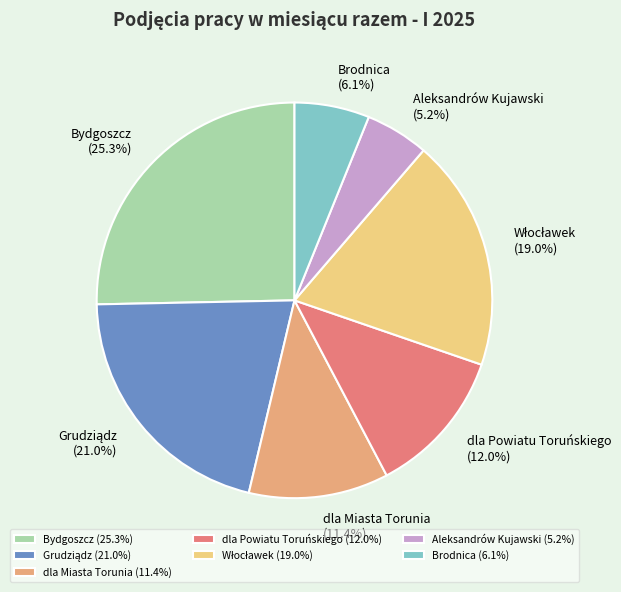

To the nearest percent, what is the difference between the largest and smallest slice percentages?

20%